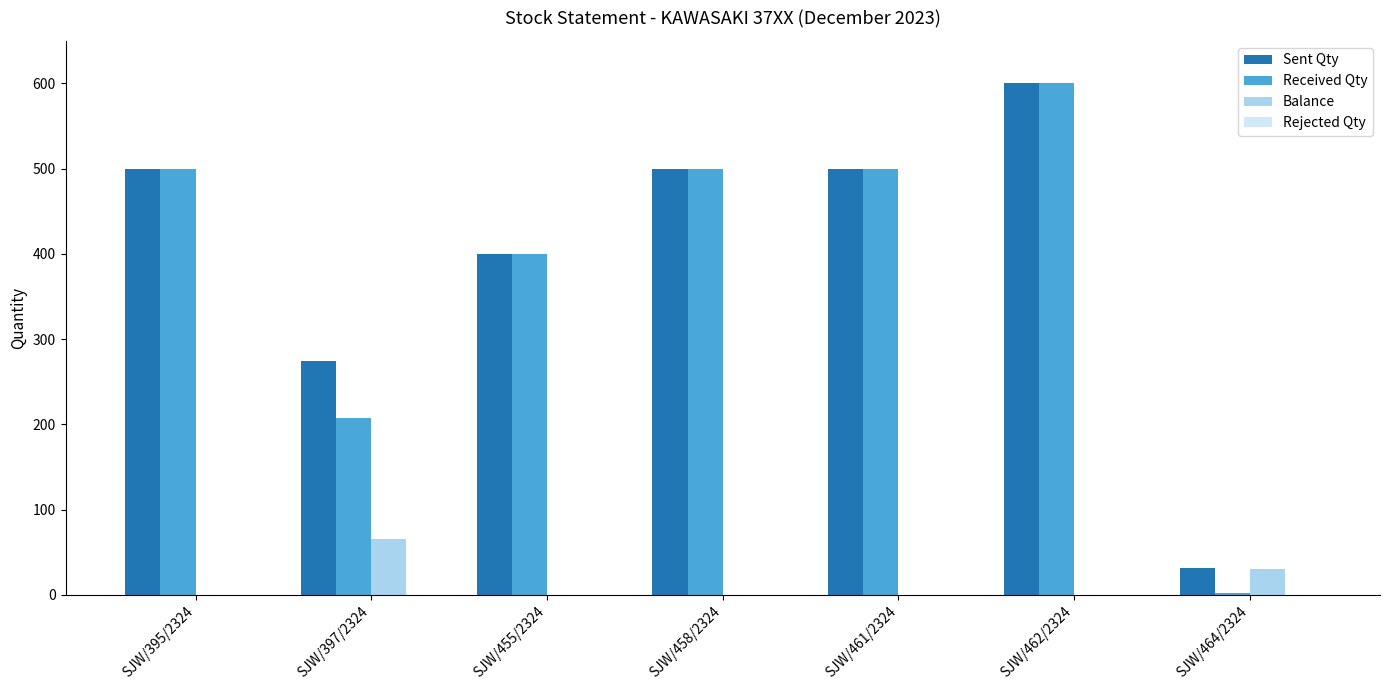

Reading left to right, list all the values displayed in this chart.

Sent Qty: SJW/395/2324=500	SJW/397/2324=274	SJW/455/2324=400	SJW/458/2324=500	SJW/461/2324=500	SJW/462/2324=600	SJW/464/2324=32
Received Qty: SJW/395/2324=500	SJW/397/2324=208	SJW/455/2324=400	SJW/458/2324=500	SJW/461/2324=500	SJW/462/2324=600	SJW/464/2324=2
Balance: SJW/395/2324=0	SJW/397/2324=66	SJW/455/2324=0	SJW/458/2324=0	SJW/461/2324=0	SJW/462/2324=0	SJW/464/2324=30